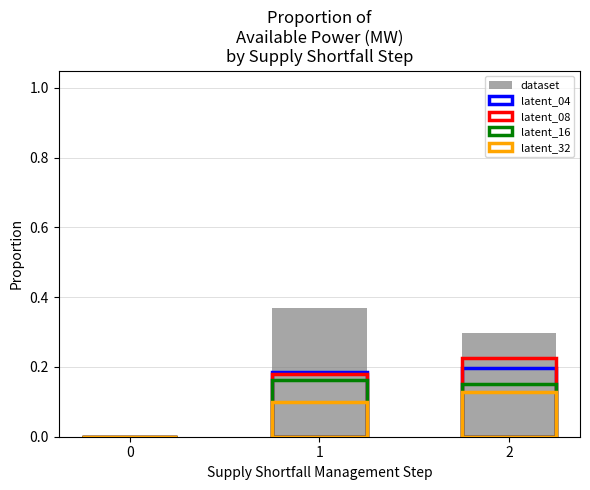

Count the number of data series in this chart.

5